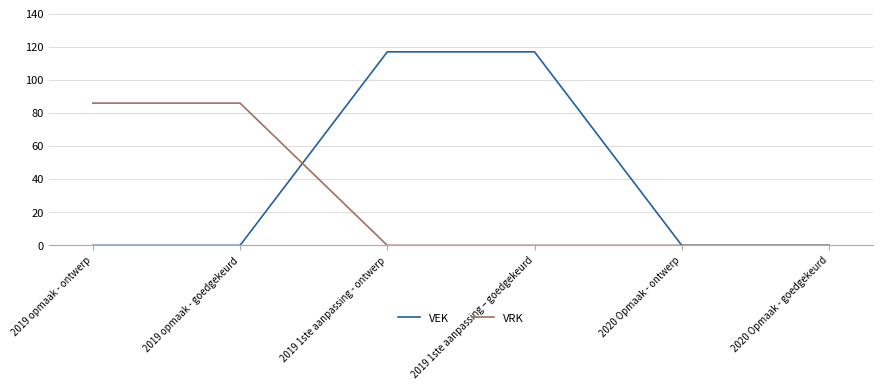

Which series has the largest total across all categories?

VEK